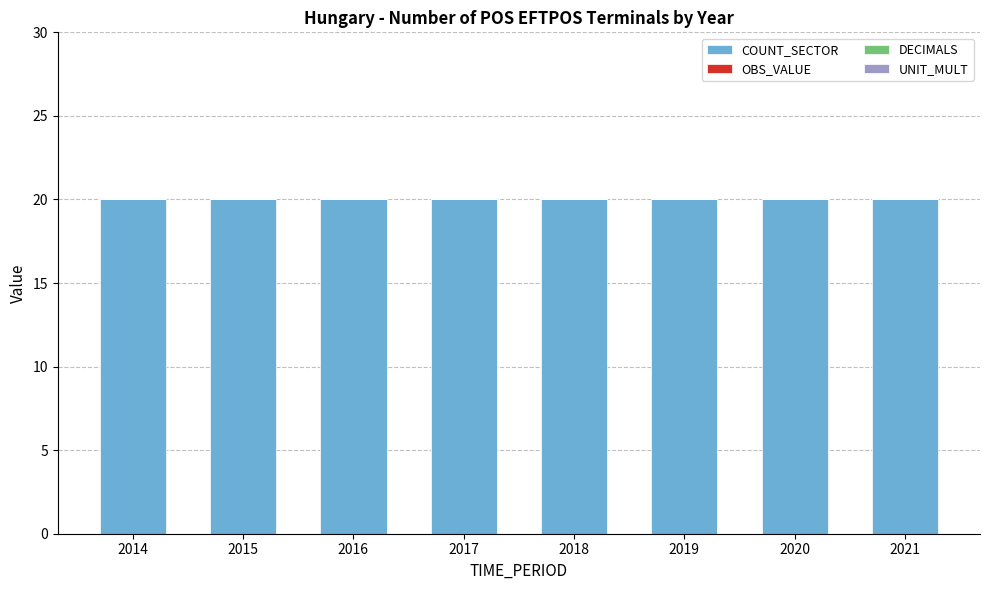

At which category is the sum across all series the highest?

2014